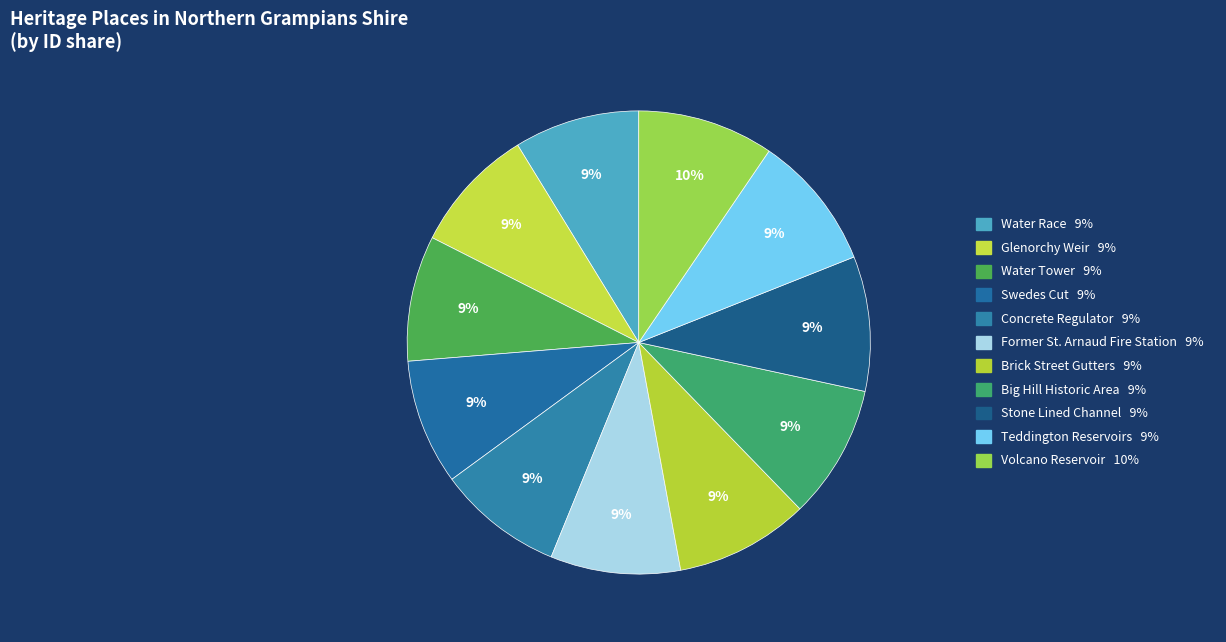

Does Volcano Reservoir account for over 50% of the chart?

No